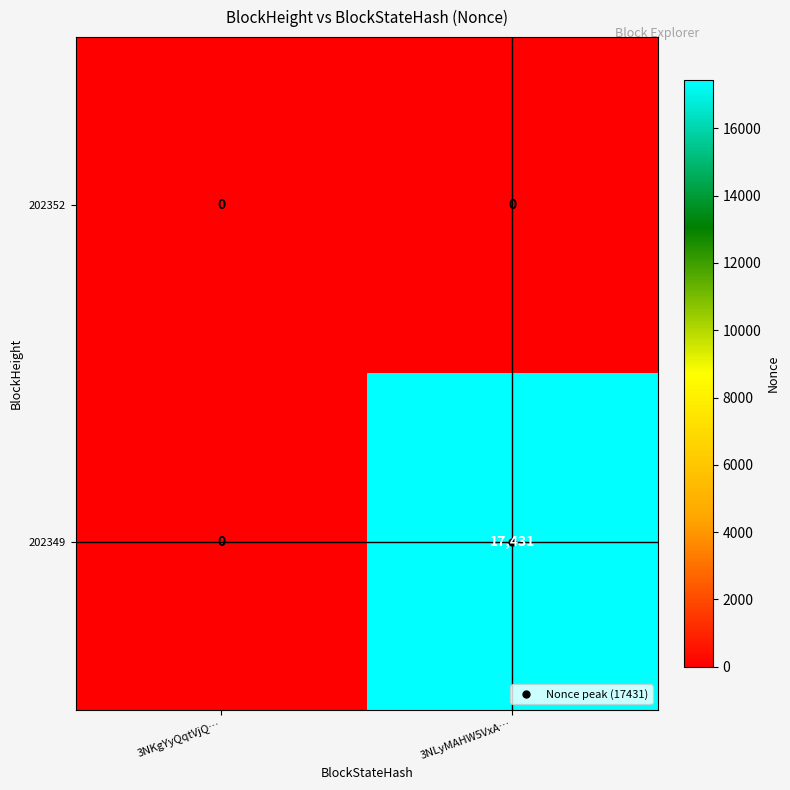

Is it true that 202349 equals -7418 at 3NKgYyQqtVjQ…?

False